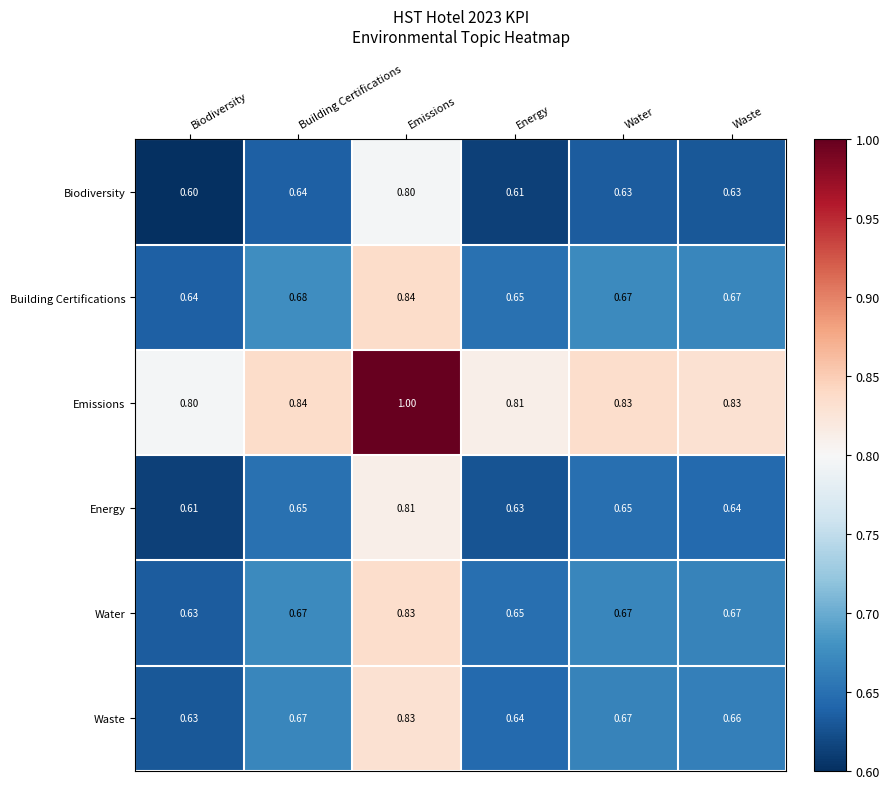

Is the value of Water at Building Certifications greater than the value of Waste at Emissions?

No